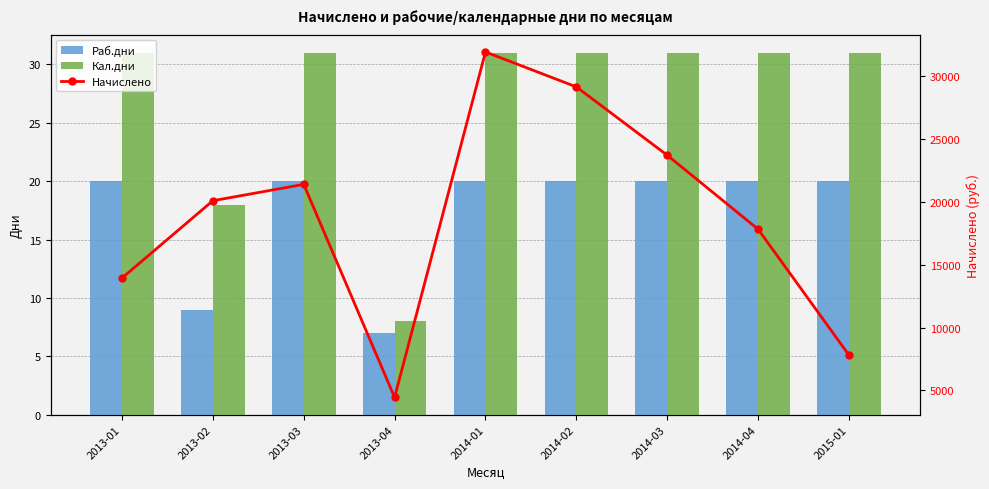

What is the label of the 7th bar from the right?

2013-03